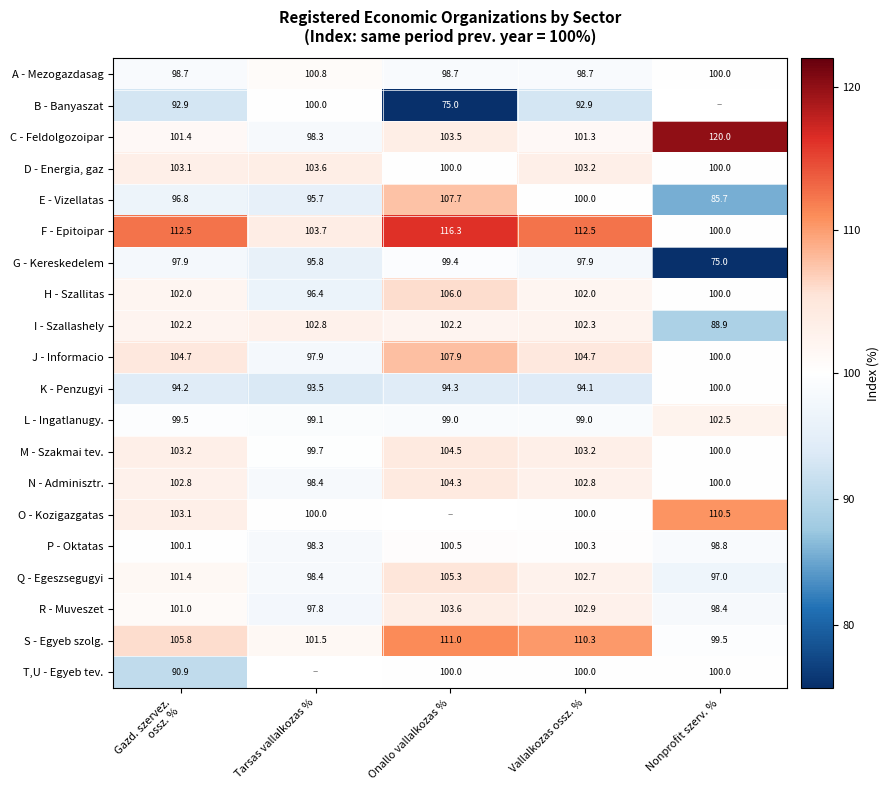

At which label is P - Oktatas closest to 99?

Nonprofit szerv. %